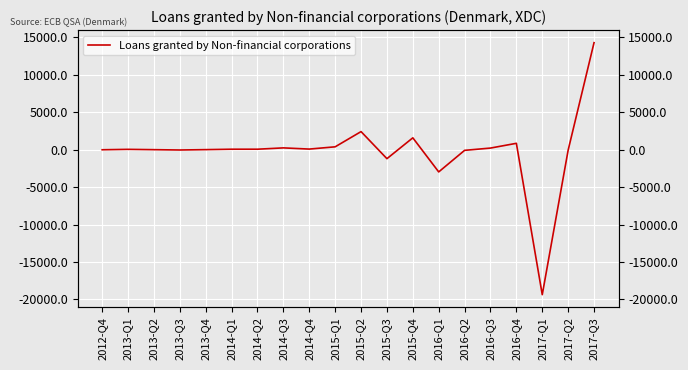

Which label corresponds to the smallest value in the chart?

2017-Q1